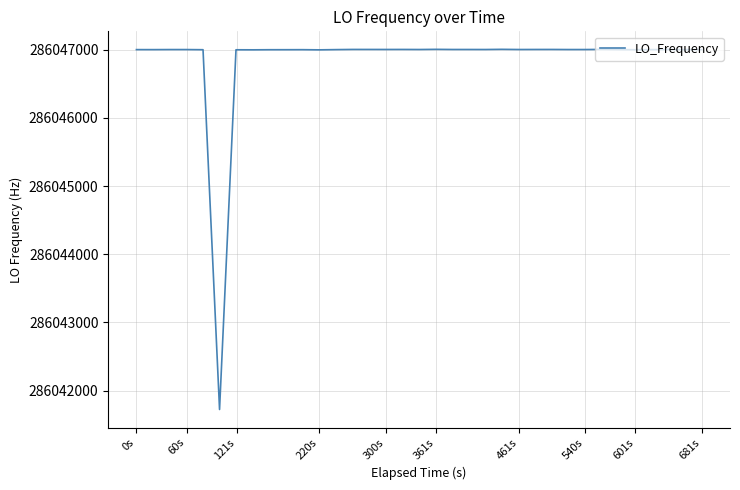

What is the smallest value displayed?

286041722.9